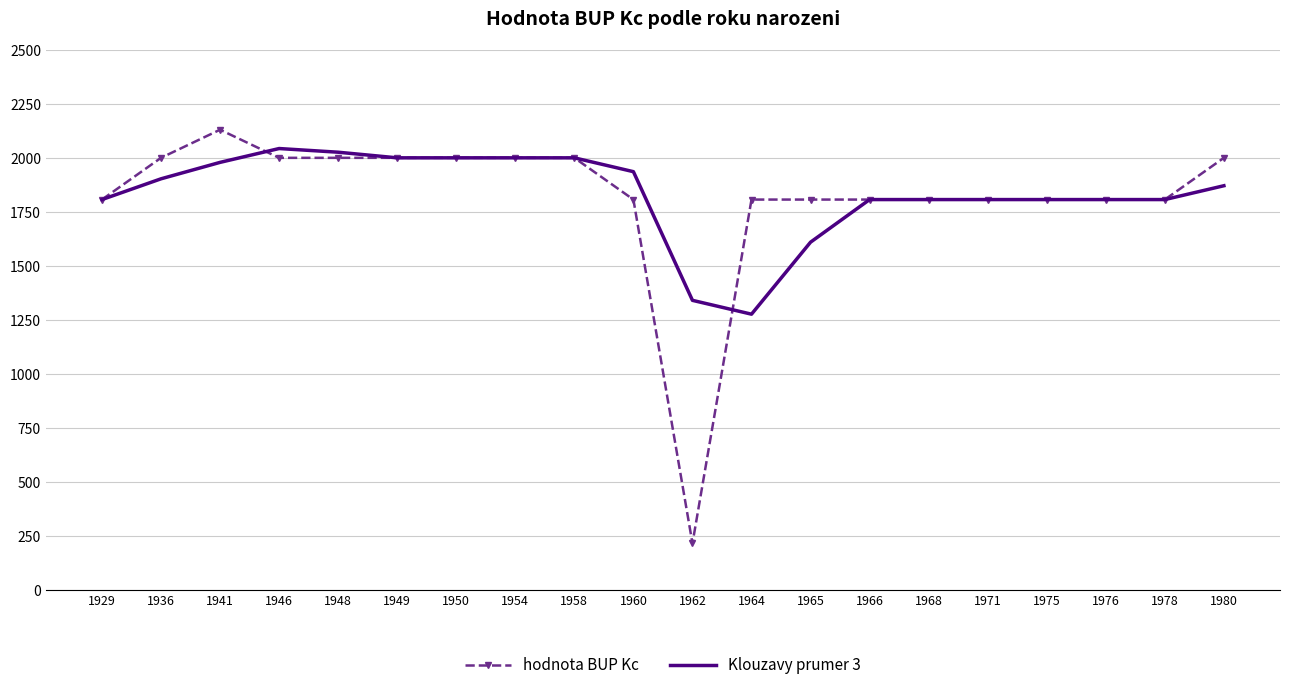

True or false: hodnota BUP Kc and Klouzavy prumer 3 intersect in this chart.

True